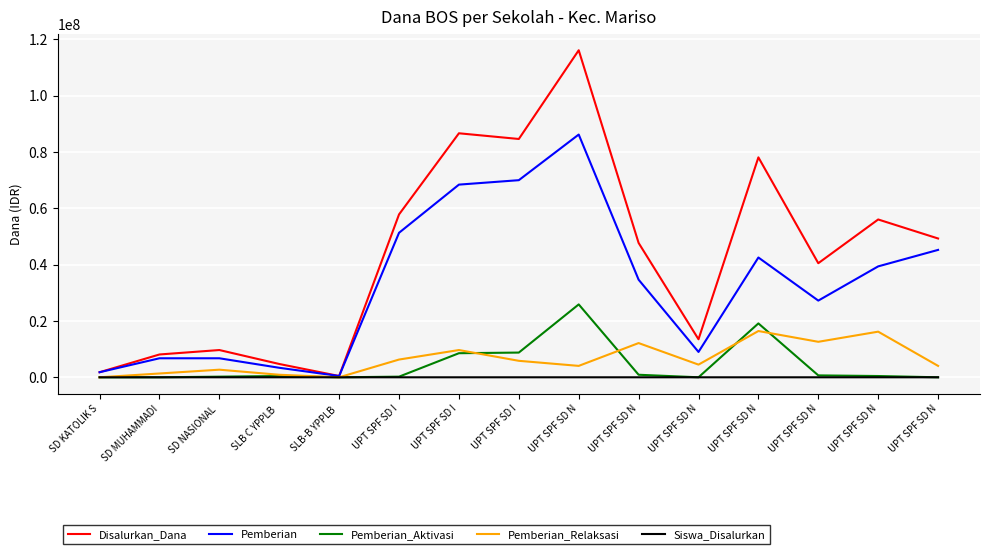

What are all the series names shown in the legend?

Disalurkan_Dana, Pemberian, Pemberian_Aktivasi, Pemberian_Relaksasi, Siswa_Disalurkan